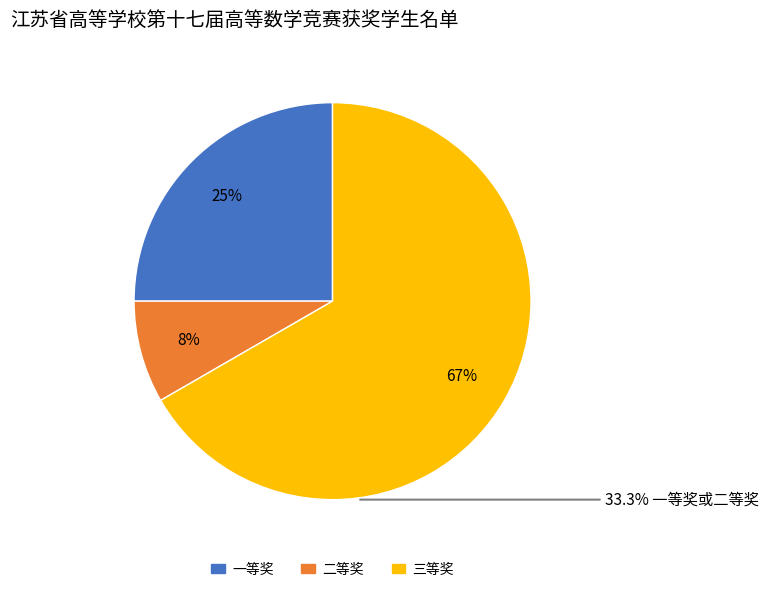

To the nearest percent, what percentage of the pie is 一等奖?

25%